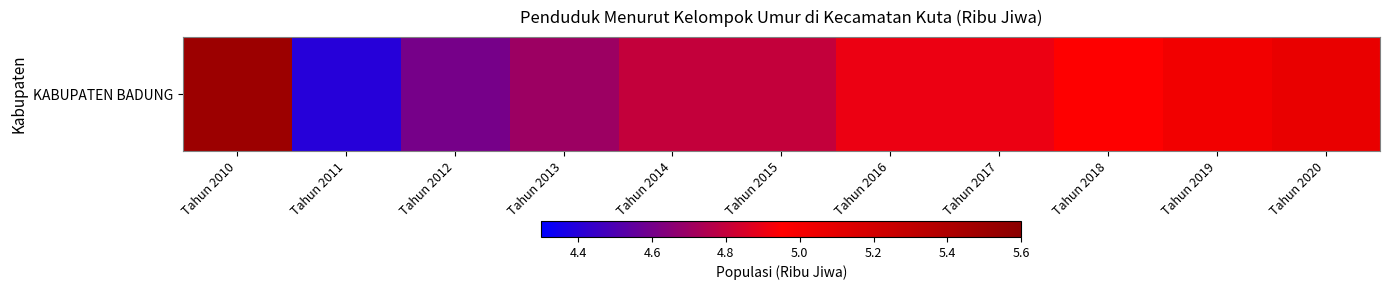

What is the average value?

4.9